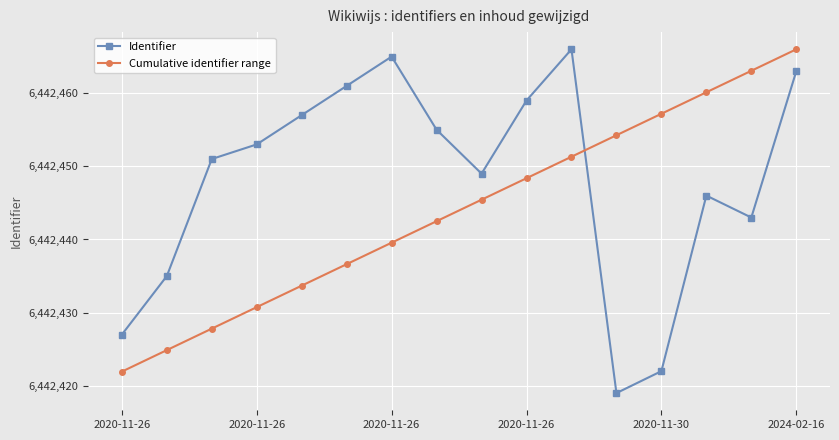

List the series in order of their overall mean, lowest first.

Cumulative identifier range, Identifier